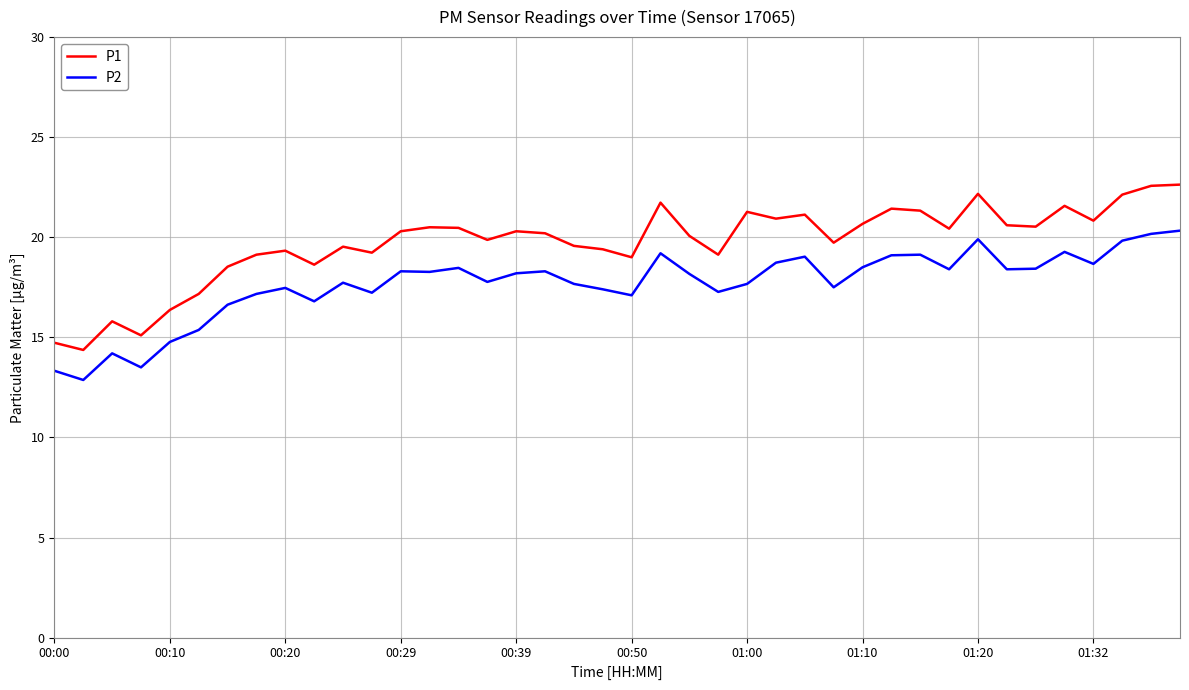

Rank the series by their average value, from lowest to highest.

P2, P1